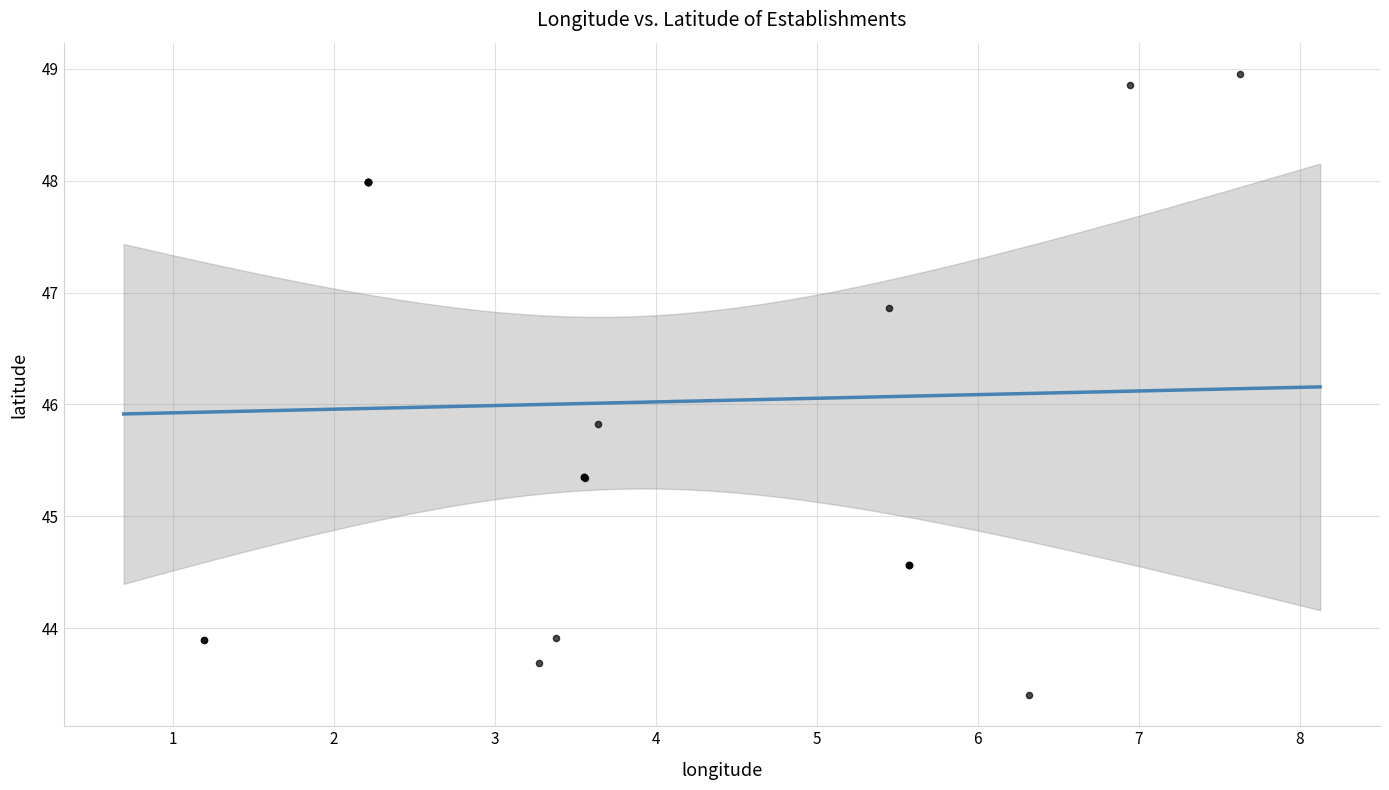

What Y value in the scatter plot is closest to 46?

45.8